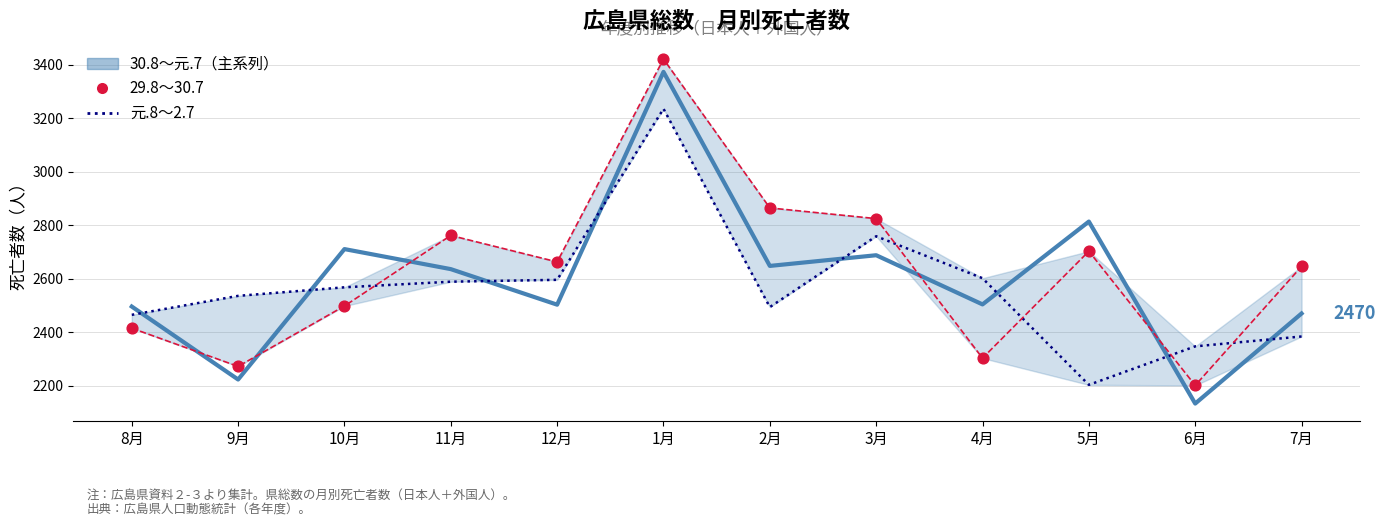

At how many categories does at least one series exceed 3353?

1